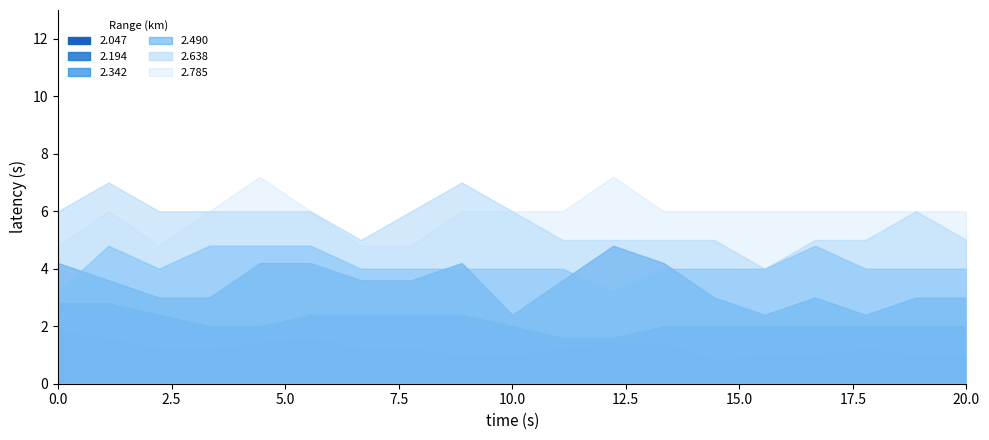

What is the lowest value of the 2.342 series?

0.4